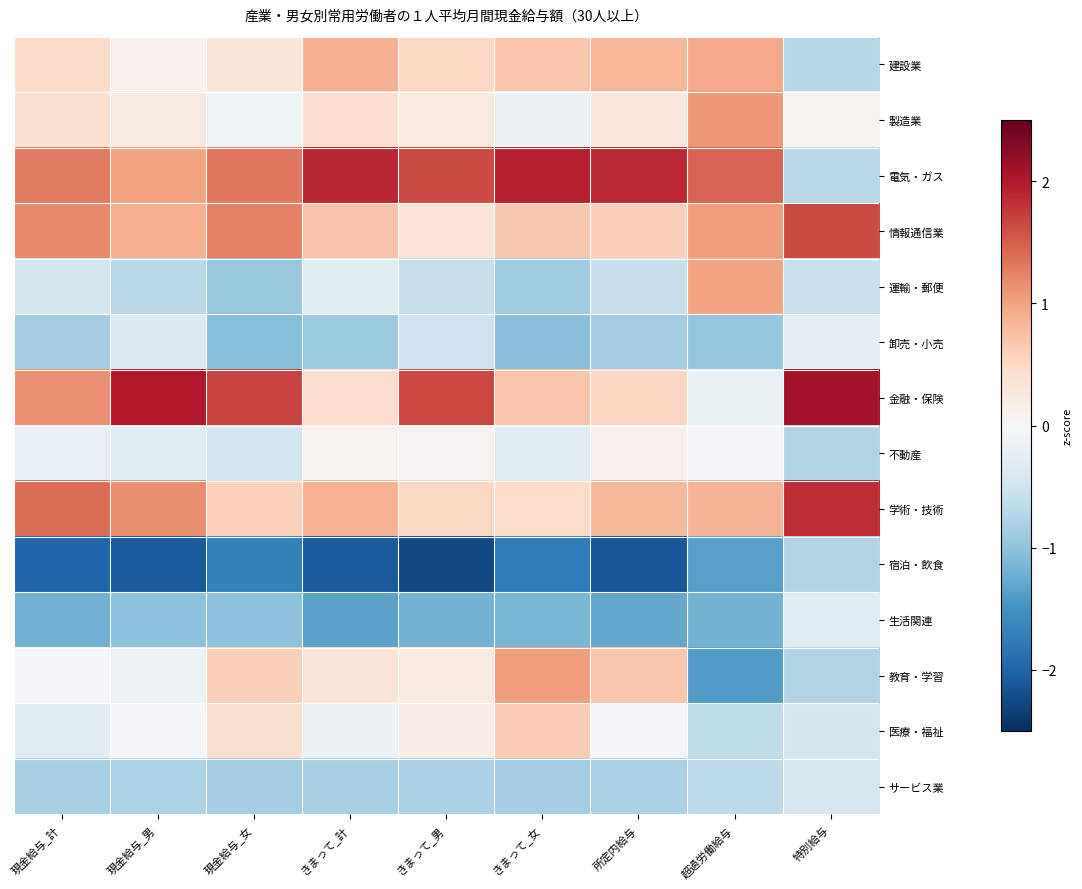

Reading right to left, extract all data points from this chart.

建設業: 特別給与=-0.7	超過労働給与=0.9	所定内給与=0.8	きまって_女=0.7	きまって_男=0.5	きまって_計=0.9	現金給与_女=0.3	現金給与_男=0.1	現金給与_計=0.5
製造業: 特別給与=0.1	超過労働給与=1.1	所定内給与=0.3	きまって_女=-0.1	きまって_男=0.2	きまって_計=0.4	現金給与_女=-0.1	現金給与_男=0.2	現金給与_計=0.4
電気・ガス: 特別給与=-0.7	超過労働給与=1.5	所定内給与=1.9	きまって_女=1.9	きまって_男=1.6	きまって_計=1.9	現金給与_女=1.3	現金給与_男=1.0	現金給与_計=1.3
情報通信業: 特別給与=1.7	超過労働給与=1.1	所定内給与=0.6	きまって_女=0.7	きまって_男=0.3	きまって_計=0.7	現金給与_女=1.3	現金給与_男=0.9	現金給与_計=1.2
運輸・郵便: 特別給与=-0.6	超過労働給与=1.0	所定内給与=-0.6	きまって_女=-0.9	きまって_男=-0.6	きまって_計=-0.3	現金給与_女=-0.9	現金給与_男=-0.7	現金給与_計=-0.5
卸売・小売: 特別給与=-0.3	超過労働給与=-1.0	所定内給与=-0.9	きまって_女=-1.0	きまって_男=-0.5	きまって_計=-0.9	現金給与_女=-1.1	現金給与_男=-0.4	現金給与_計=-0.9
金融・保険: 特別給与=2.1	超過労働給与=-0.2	所定内給与=0.5	きまって_女=0.7	きまって_男=1.7	きまって_計=0.4	現金給与_女=1.7	現金給与_男=2.0	現金給与_計=1.1
不動産: 特別給与=-0.7	超過労働給与=-0.0	所定内給与=0.1	きまって_女=-0.3	きまって_男=0.1	きまって_計=0.1	現金給与_女=-0.5	現金給与_男=-0.3	現金給与_計=-0.2
学術・技術: 特別給与=1.8	超過労働給与=0.9	所定内給与=0.8	きまって_女=0.5	きまって_男=0.5	きまって_計=0.9	現金給与_女=0.6	現金給与_男=1.2	現金給与_計=1.4
宿泊・飲食: 特別給与=-0.8	超過労働給与=-1.4	所定内給与=-2.1	きまって_女=-1.8	きまって_男=-2.3	きまって_計=-2.1	現金給与_女=-1.7	現金給与_男=-2.1	現金給与_計=-2.0
生活関連: 特別給与=-0.3	超過労働給与=-1.2	所定内給与=-1.3	きまって_女=-1.1	きまって_男=-1.2	きまって_計=-1.3	現金給与_女=-1.0	現金給与_男=-1.0	現金給与_計=-1.2
教育・学習: 特別給与=-0.8	超過労働給与=-1.4	所定内給与=0.7	きまって_女=1.1	きまって_男=0.2	きまって_計=0.3	現金給与_女=0.6	現金給与_男=-0.1	現金給与_計=-0.0
医療・福祉: 特別給与=-0.5	超過労働給与=-0.6	所定内給与=-0.0	きまって_女=0.6	きまって_男=0.2	きまって_計=-0.2	現金給与_女=0.4	現金給与_男=-0.0	現金給与_計=-0.3
サービス業: 特別給与=-0.4	超過労働給与=-0.7	所定内給与=-0.8	きまって_女=-0.9	きまって_男=-0.8	きまって_計=-0.8	現金給与_女=-0.9	現金給与_男=-0.8	現金給与_計=-0.8